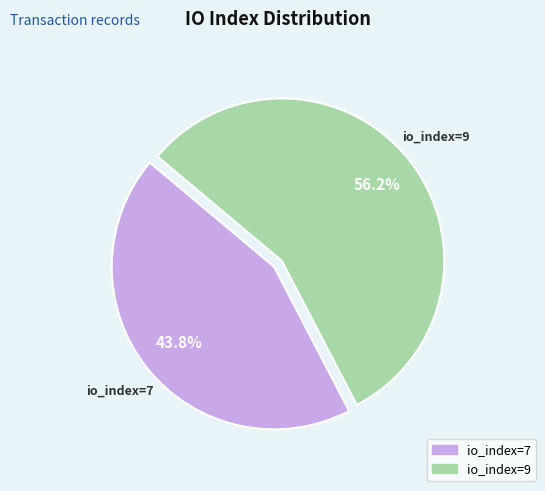

How many slices are in this pie chart?

2